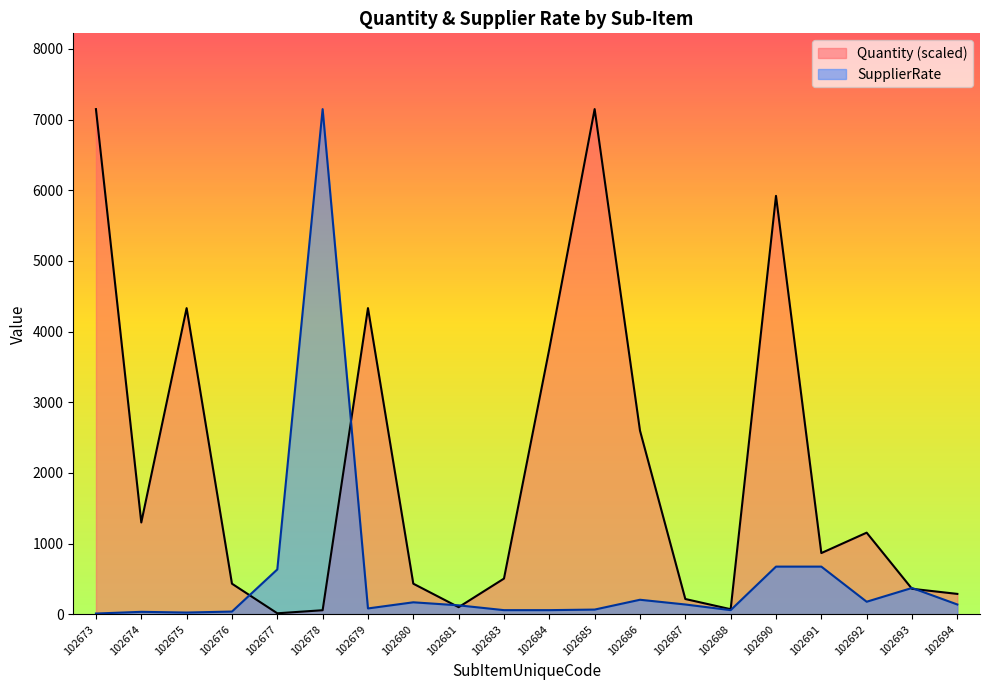

Rank the series by their maximum value, from highest to lowest.

Quantity, SupplierRate